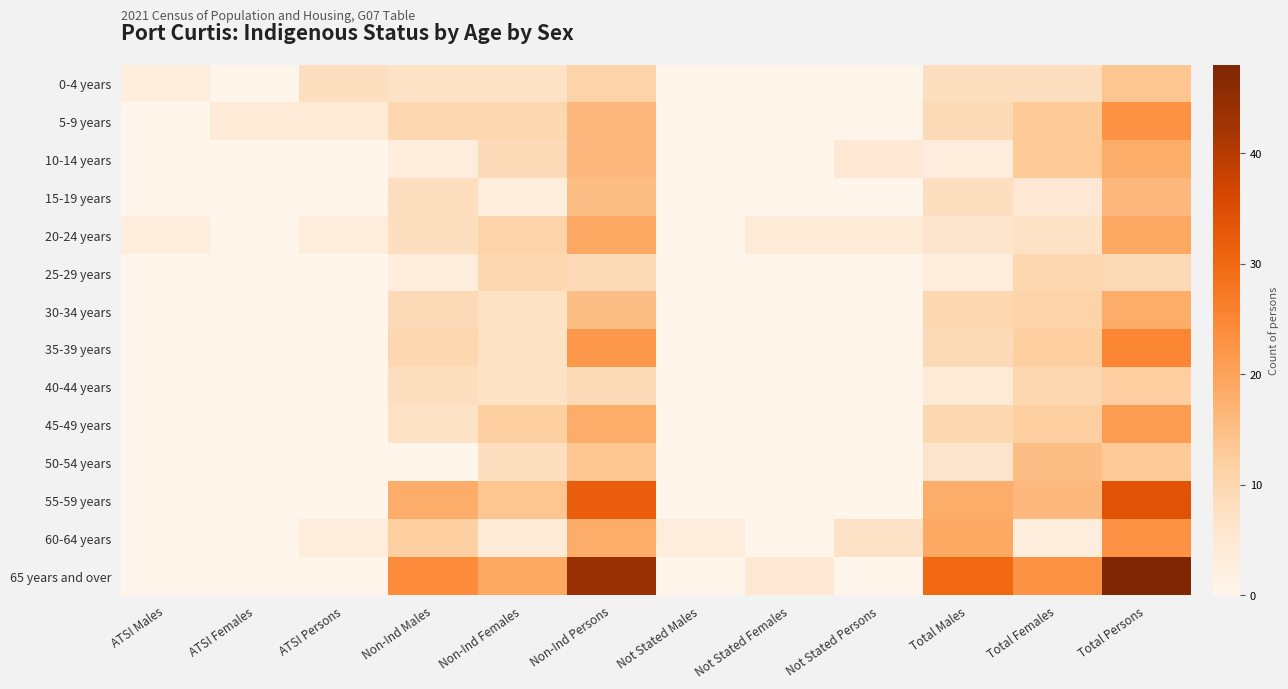

At Not Stated Persons, list the series in order from smallest to largest.

0-4 years, 5-9 years, 15-19 years, 25-29 years, 30-34 years, 35-39 years, 40-44 years, 45-49 years, 50-54 years, 55-59 years, 65 years and over, 20-24 years, 10-14 years, 60-64 years